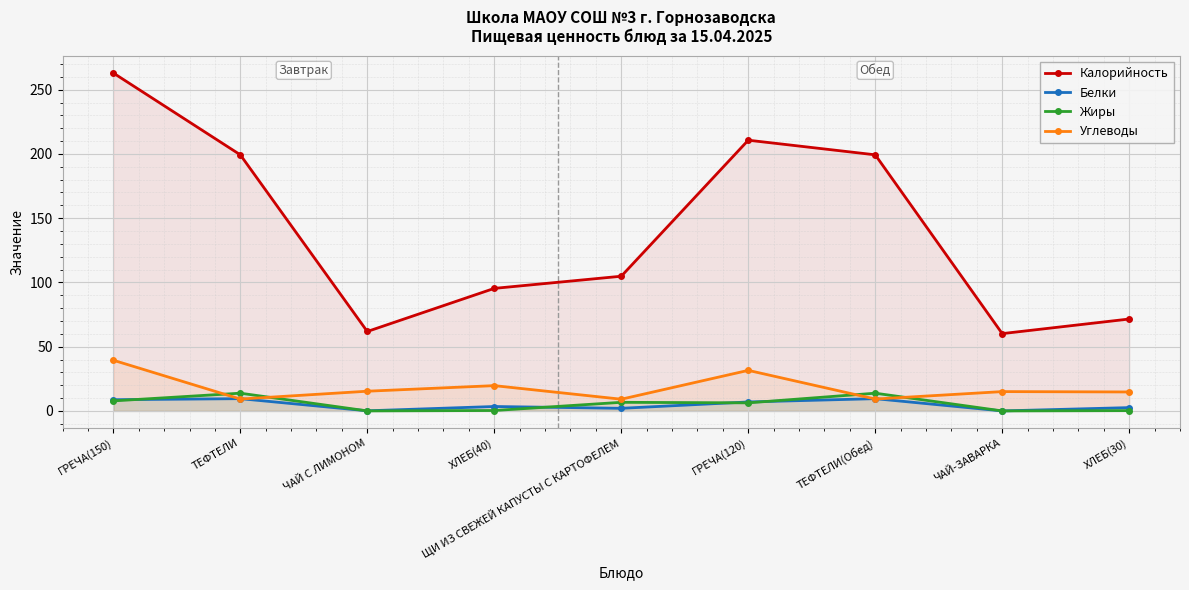

How many categories are shown in the chart?

9